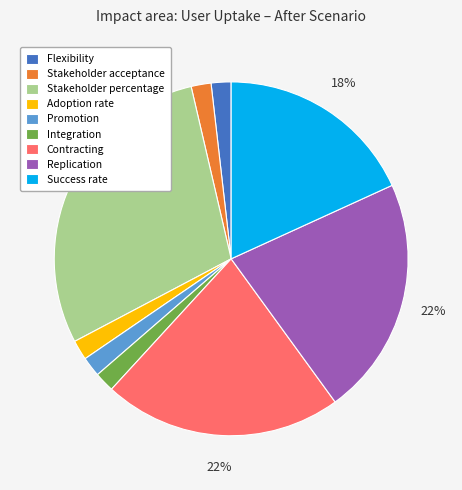

Is there any slice that represents more than half of the pie?

No